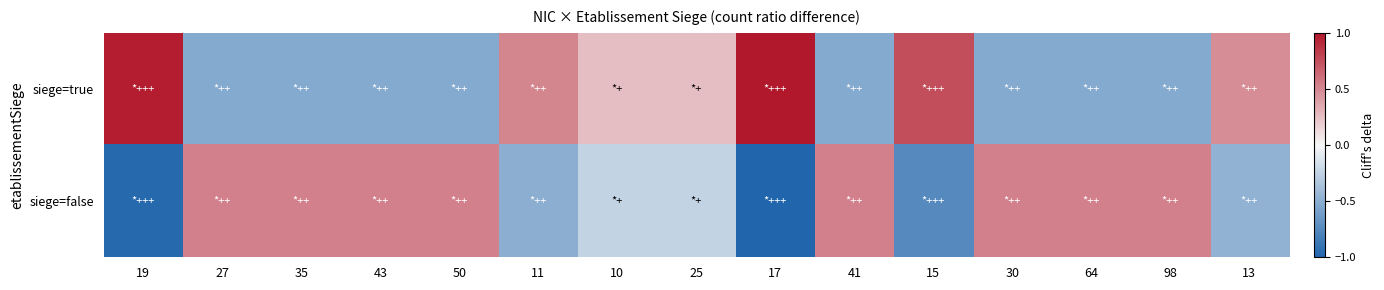

At how many categories does at least one series exceed 0?

15